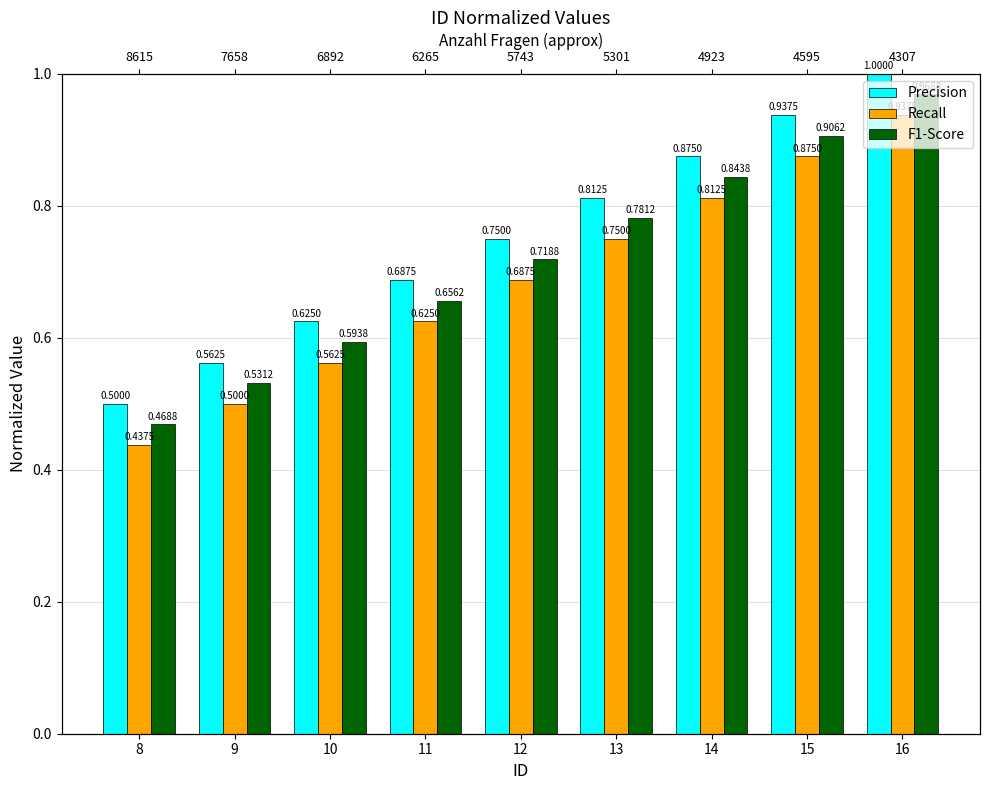

At which label is F1-Score closest to 0?

8